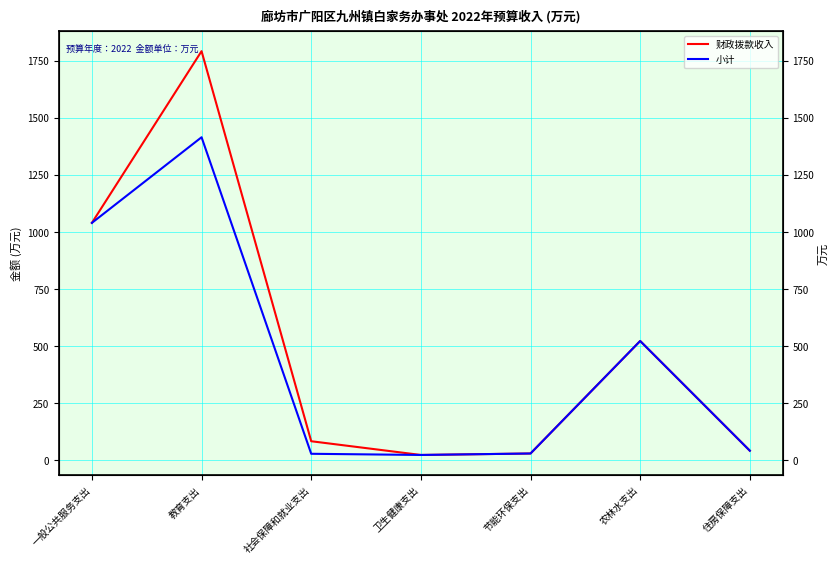

Is this an area chart (filled region under the line)?

No